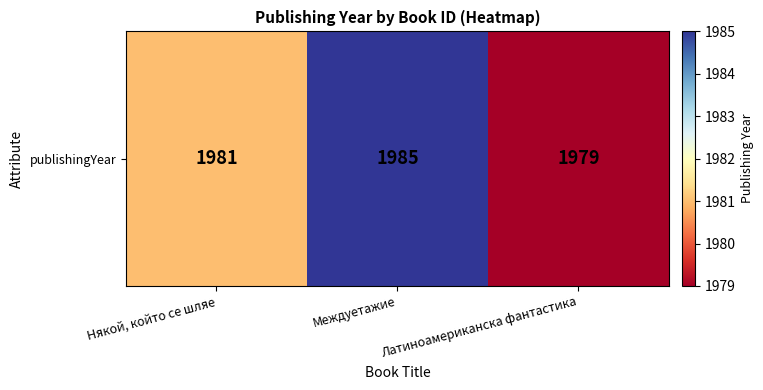

Approximately how many times larger is the value at Междуетажие compared to Латиноамериканска фантастика?

1.0